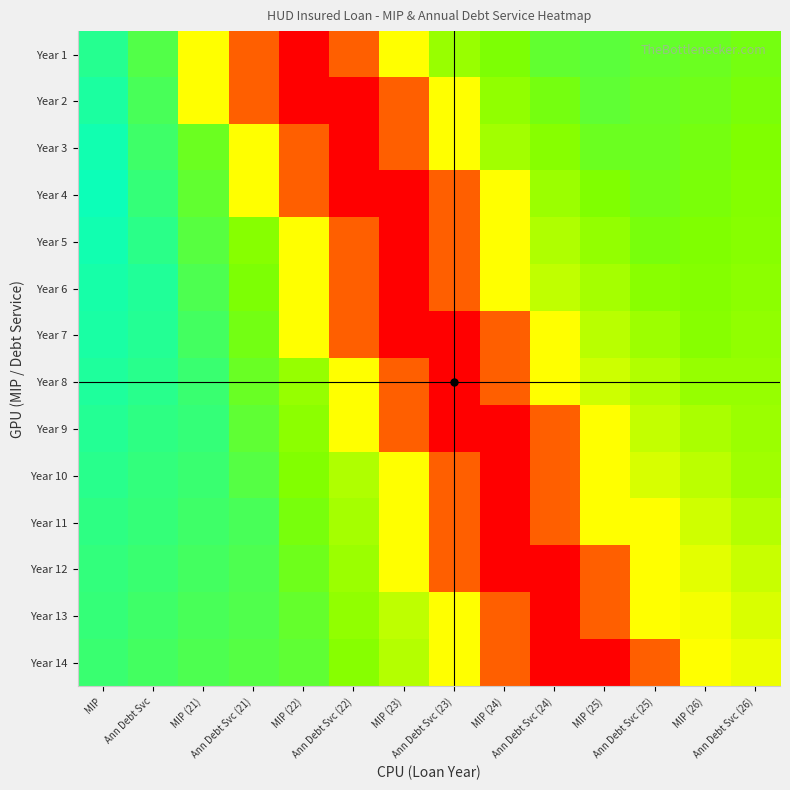

What is the minimum value shown in the chart?

2.1